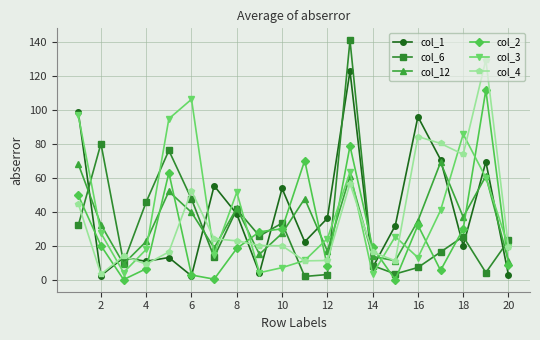

True or false: col_1 has more than 1 interior local peaks.

True